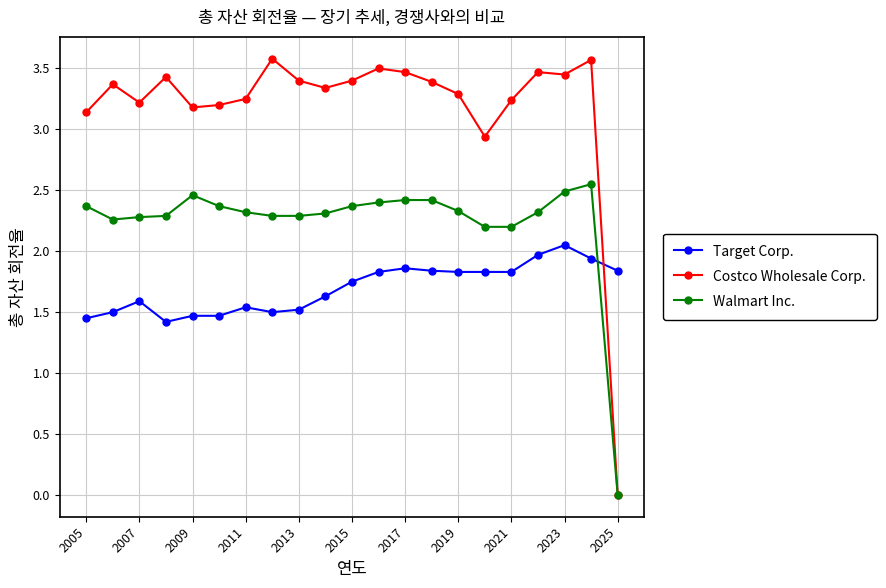

At how many categories does at least one series exceed 1?

21